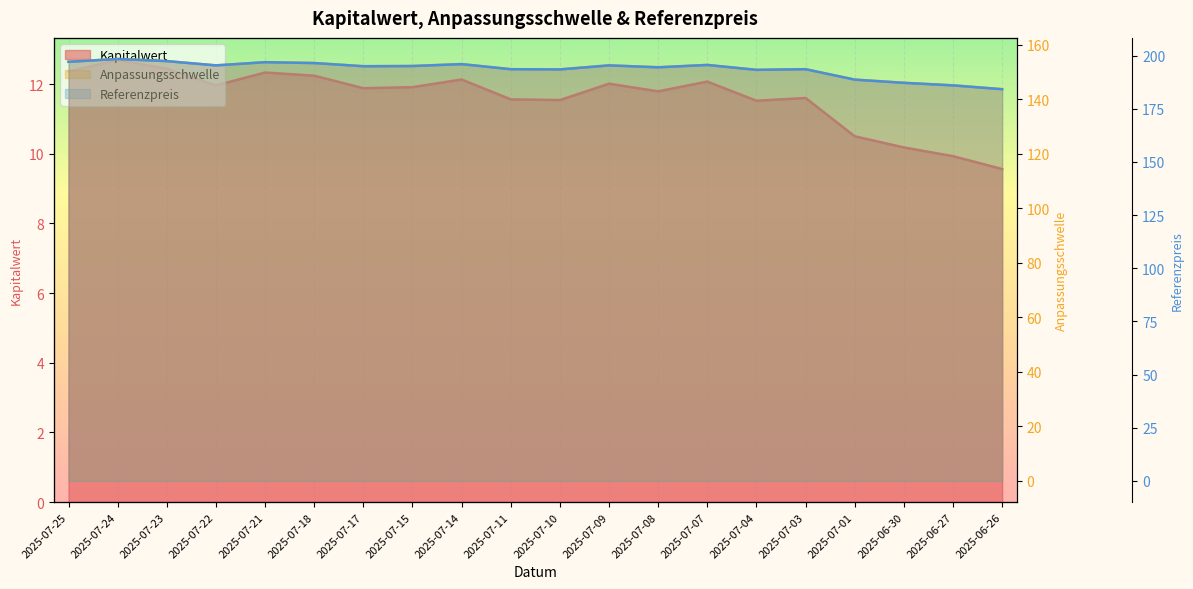

Between 2025-07-01 and 2025-07-18, which is larger?

2025-07-18